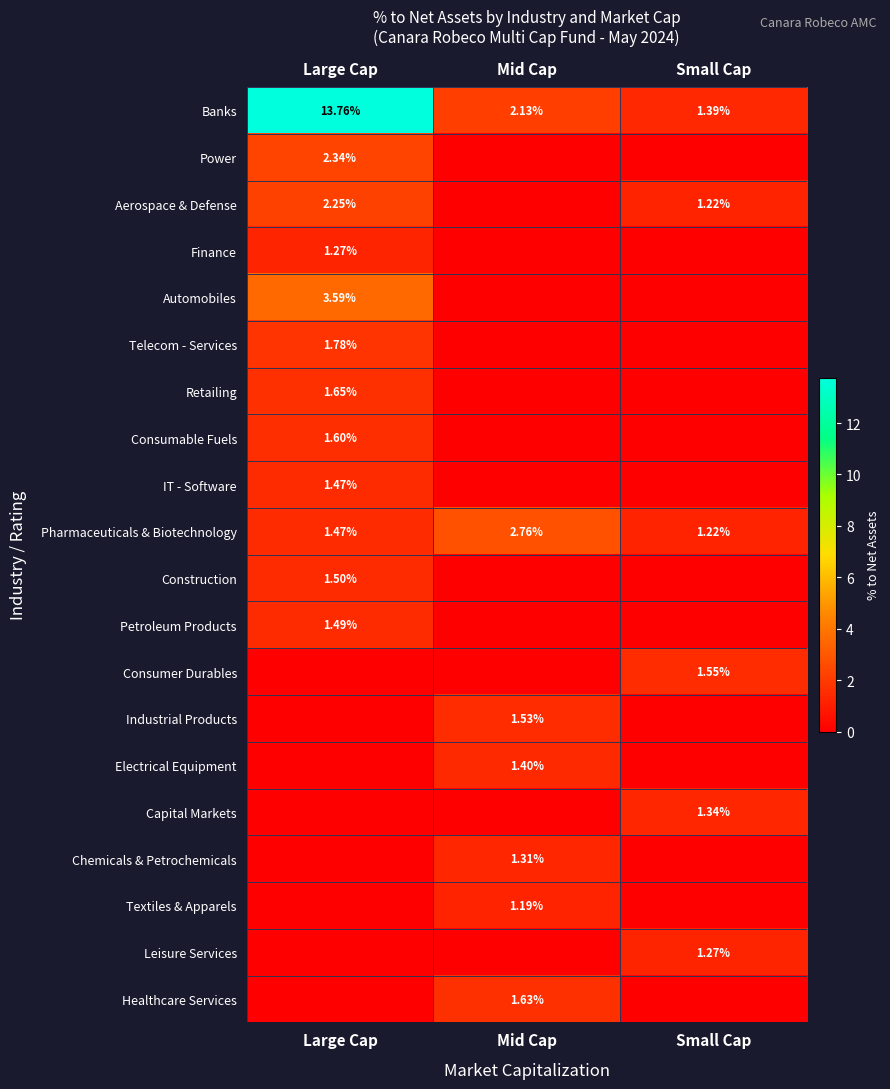

What is the minimum value for Banks?

1.4